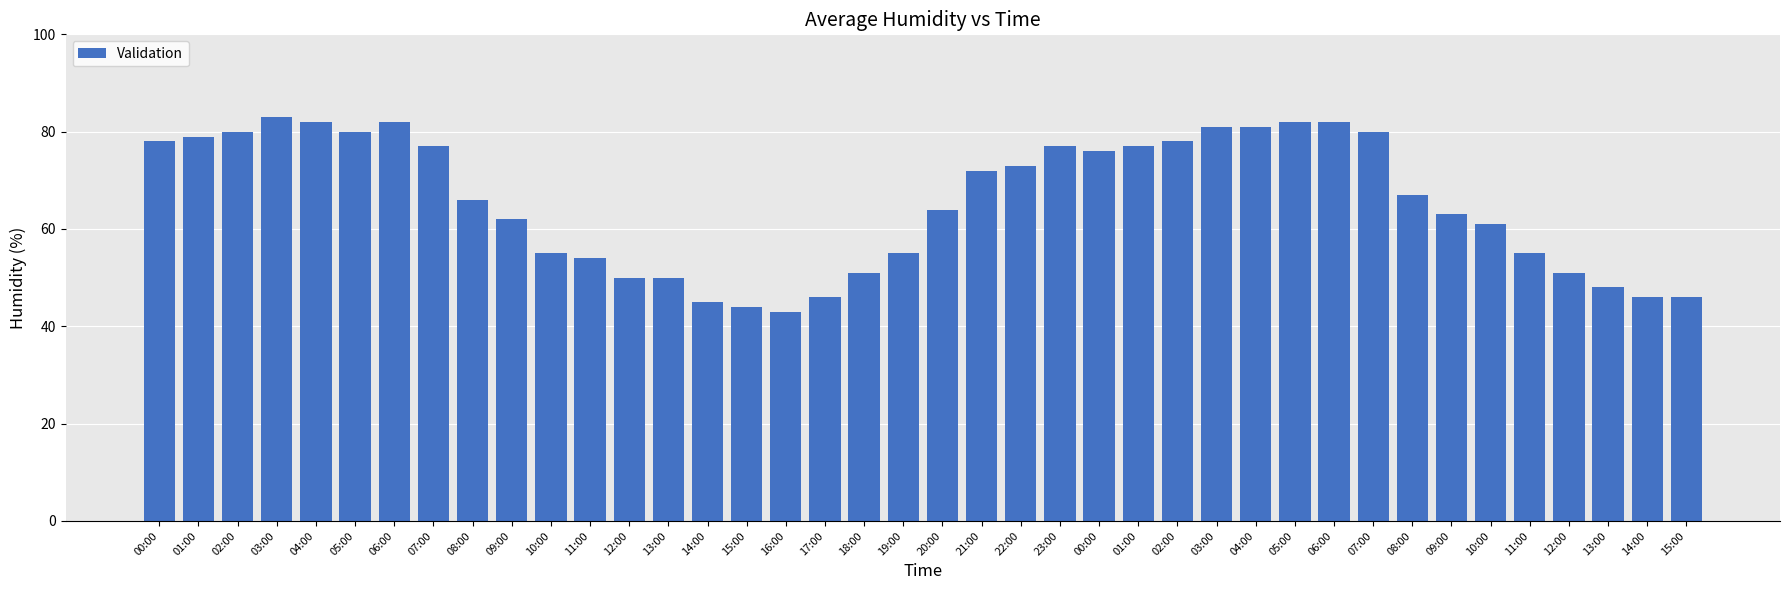

How many data points does each series have?

40